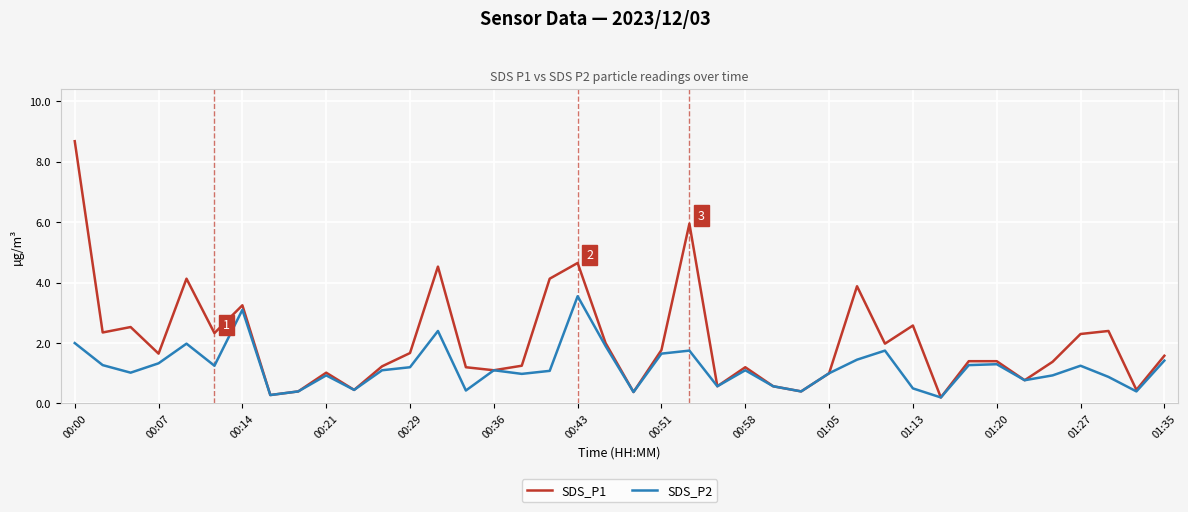

Rank the series by their average value, from highest to lowest.

SDS_P1, SDS_P2